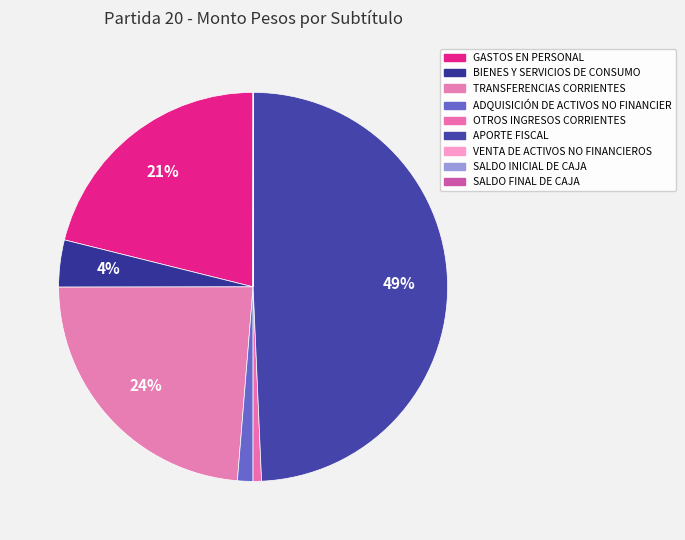

To the nearest percent, what is the difference between the largest and smallest slice percentages?

49%